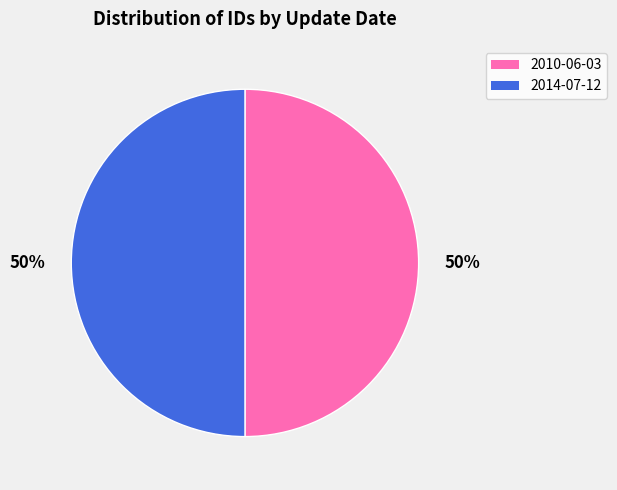

Count the number of slices in the pie.

2